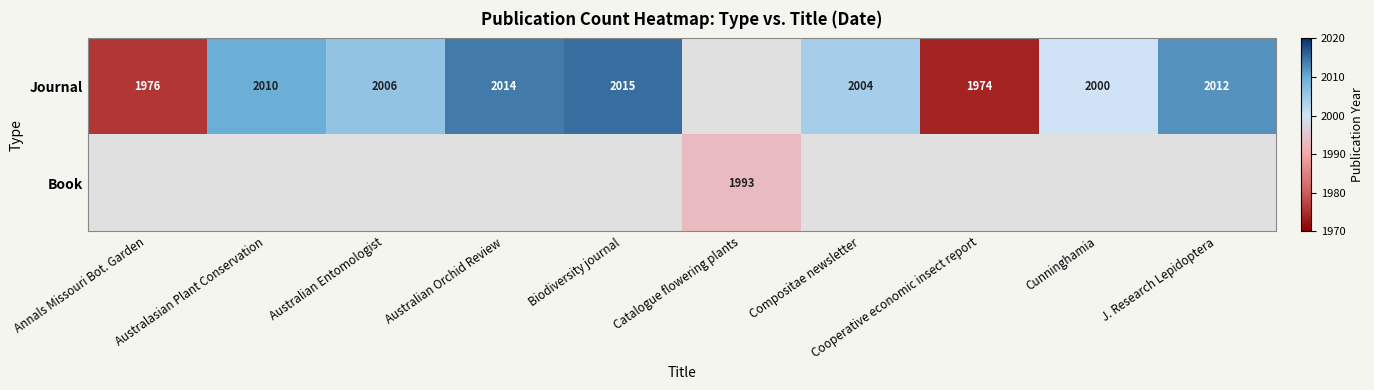

Is it true that Journal equals 1019 at Australian Entomologist?

False